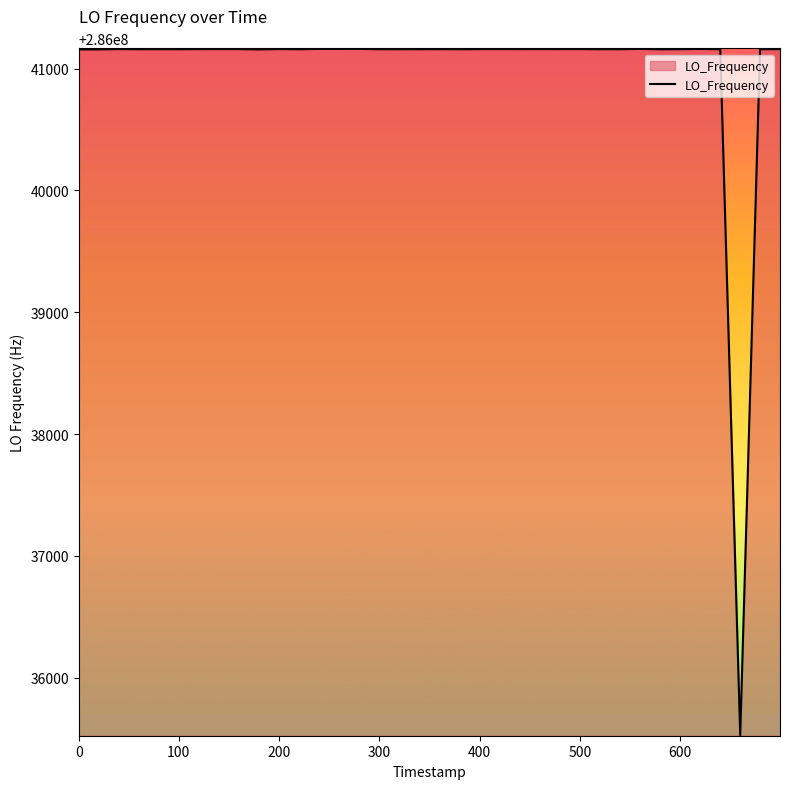

What is the difference between the maximum and minimum values?

5632.0